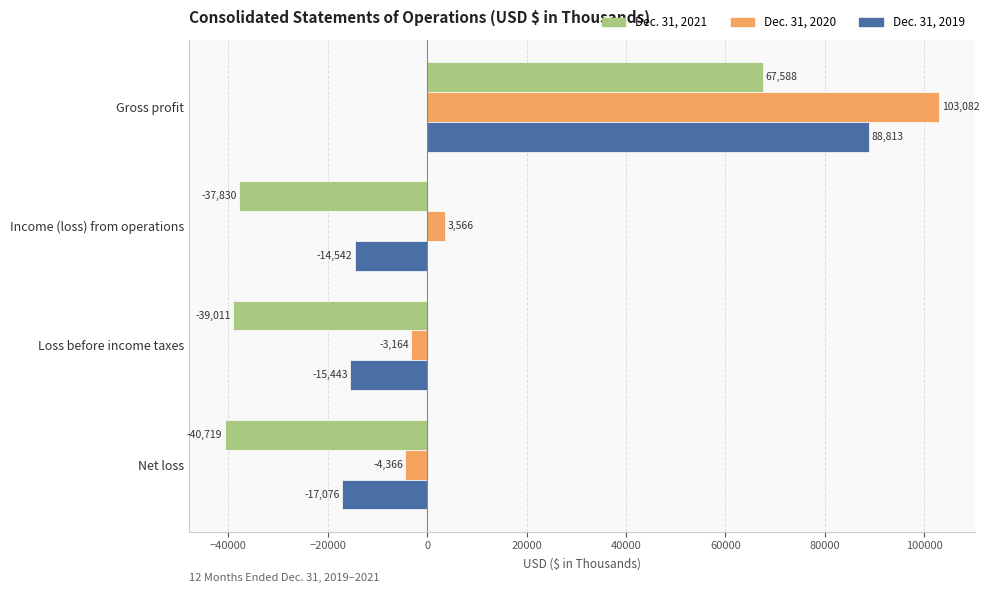

Which series has the largest range (max minus min)?

Dec. 31, 2021